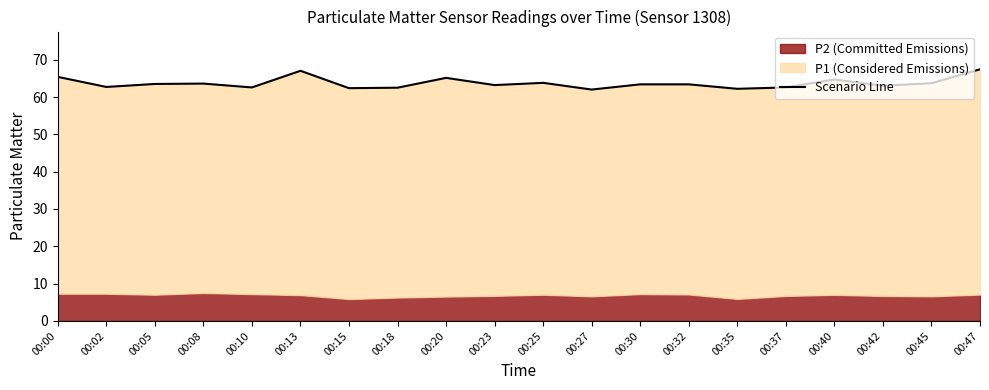

Reading left to right, what are all the values shown in this chart?

00:00=65.4	00:02=62.7	00:05=63.5	00:08=63.6	00:10=62.6	00:13=67.0	00:15=62.4	00:18=62.5	00:20=65.1	00:23=63.2	00:25=63.8	00:27=62.0	00:30=63.4	00:32=63.4	00:35=62.2	00:37=62.6	00:40=64.7	00:42=63.0	00:45=63.7	00:47=67.4